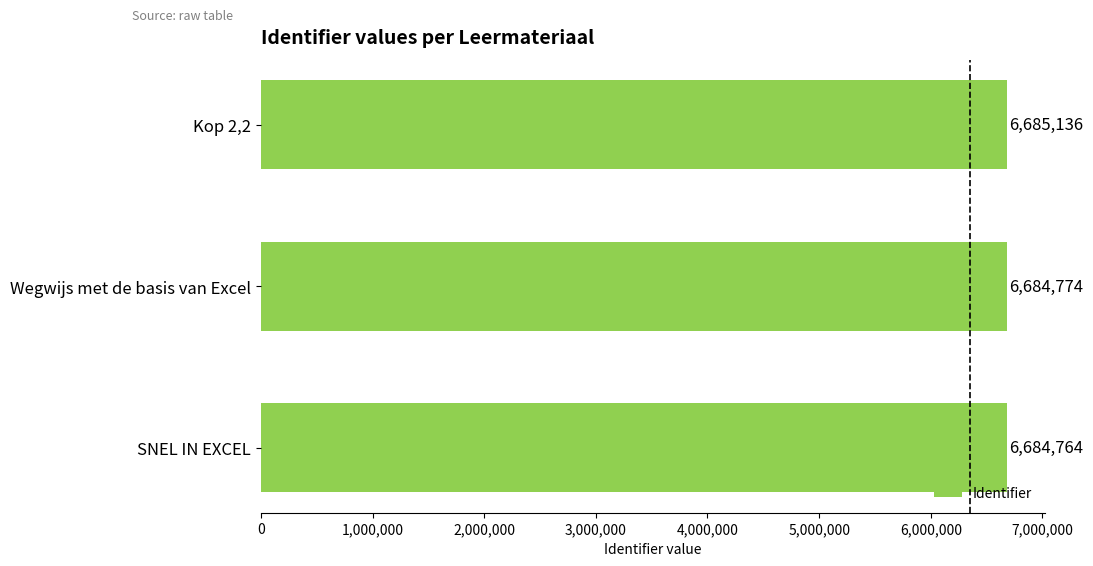

Approximately how many times larger is the value at Kop 2,2 compared to SNEL IN EXCEL?

1.0